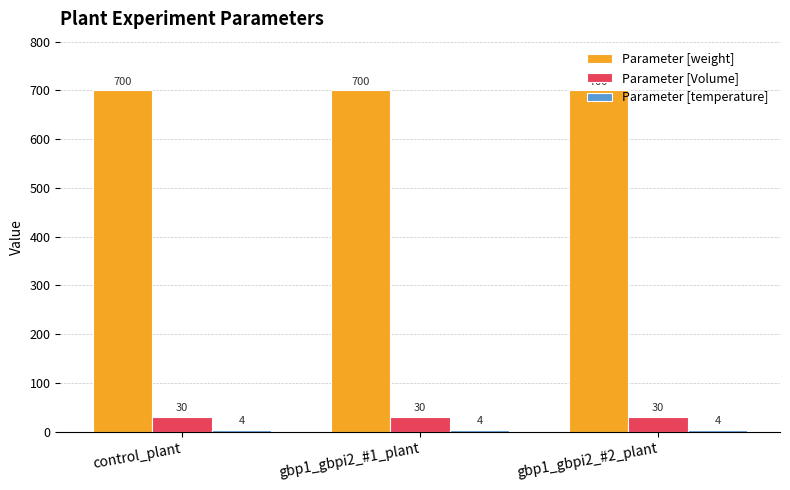

What is the highest value of the Parameter [weight] series?

700